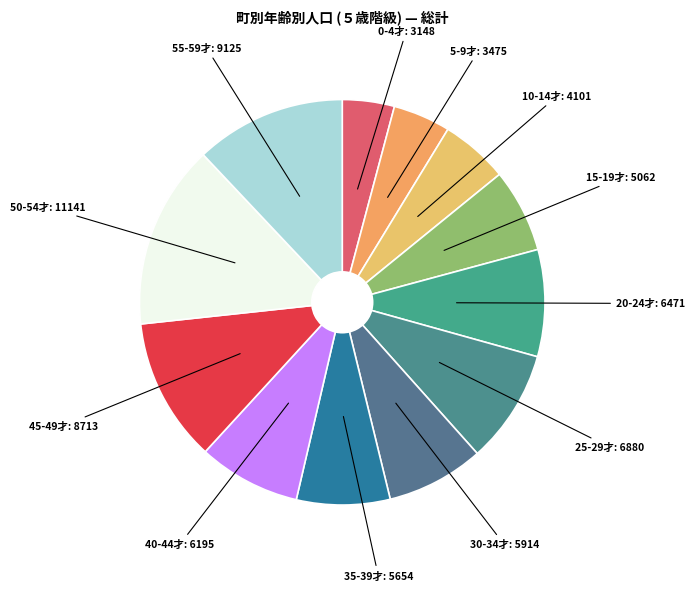

Rank the categories by value from highest to lowest.

50-54才, 55-59才, 45-49才, 25-29才, 20-24才, 40-44才, 30-34才, 35-39才, 15-19才, 10-14才, 5-9才, 0-4才